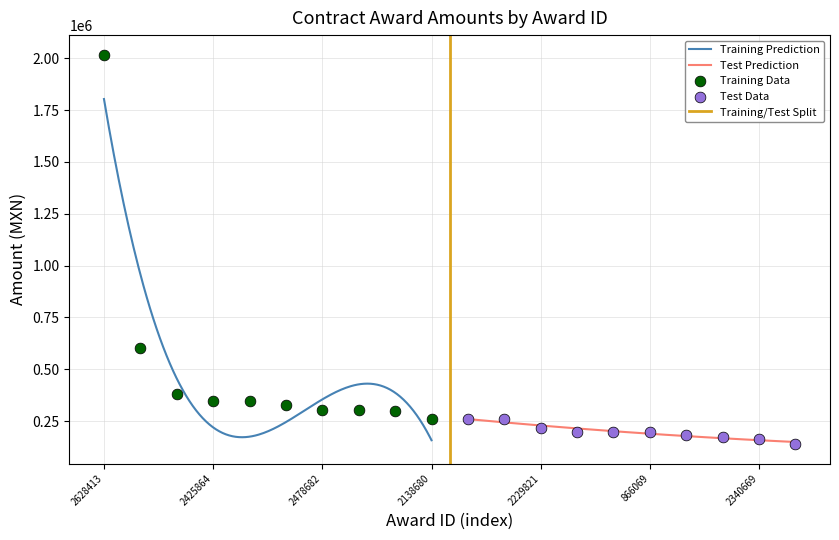

What is the maximum value for Training Prediction?

1803137.4